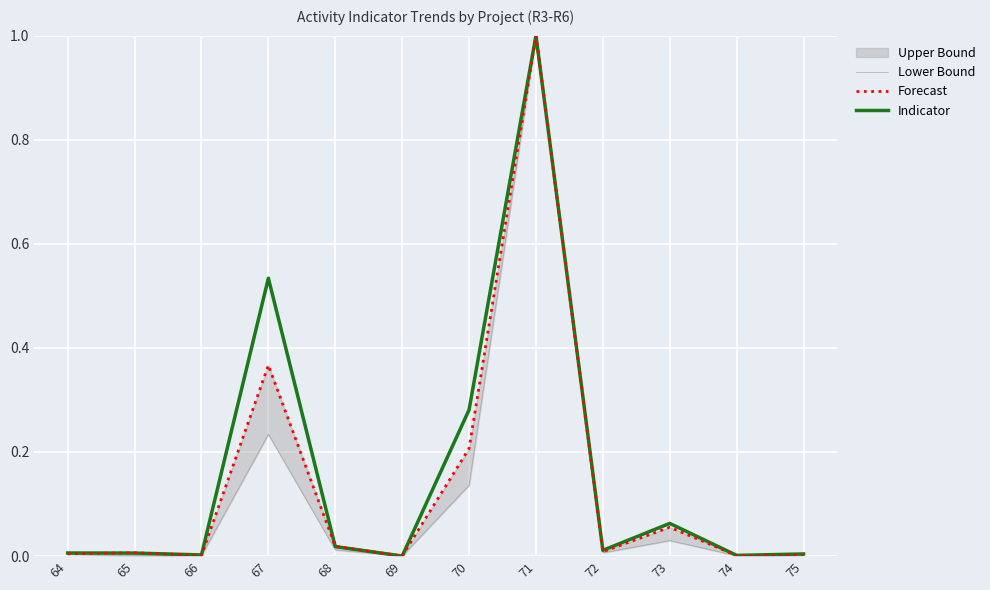

How many intersections are there between Indicator and Lower Bound?

2